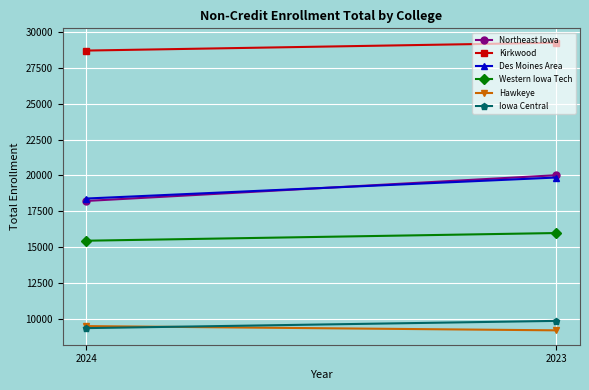

The value of Kirkwood at 2023 is 29254. True or false?

True